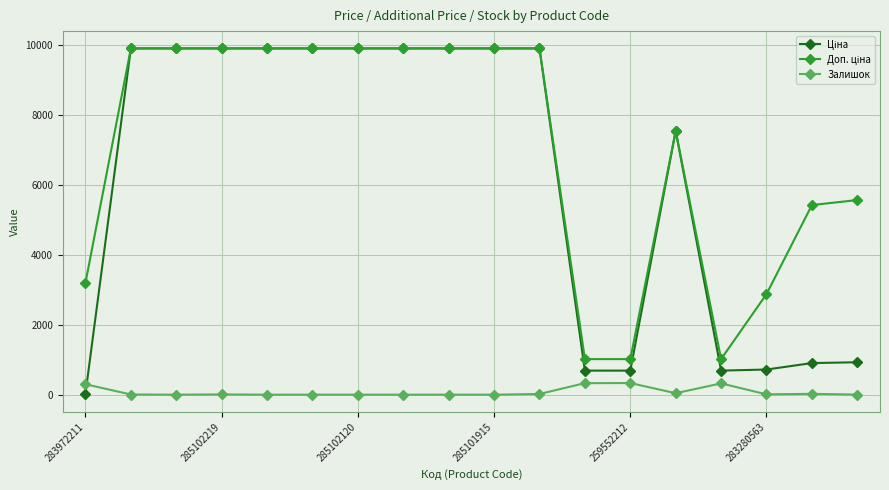

What is the highest value of the Залишок series?

333.0